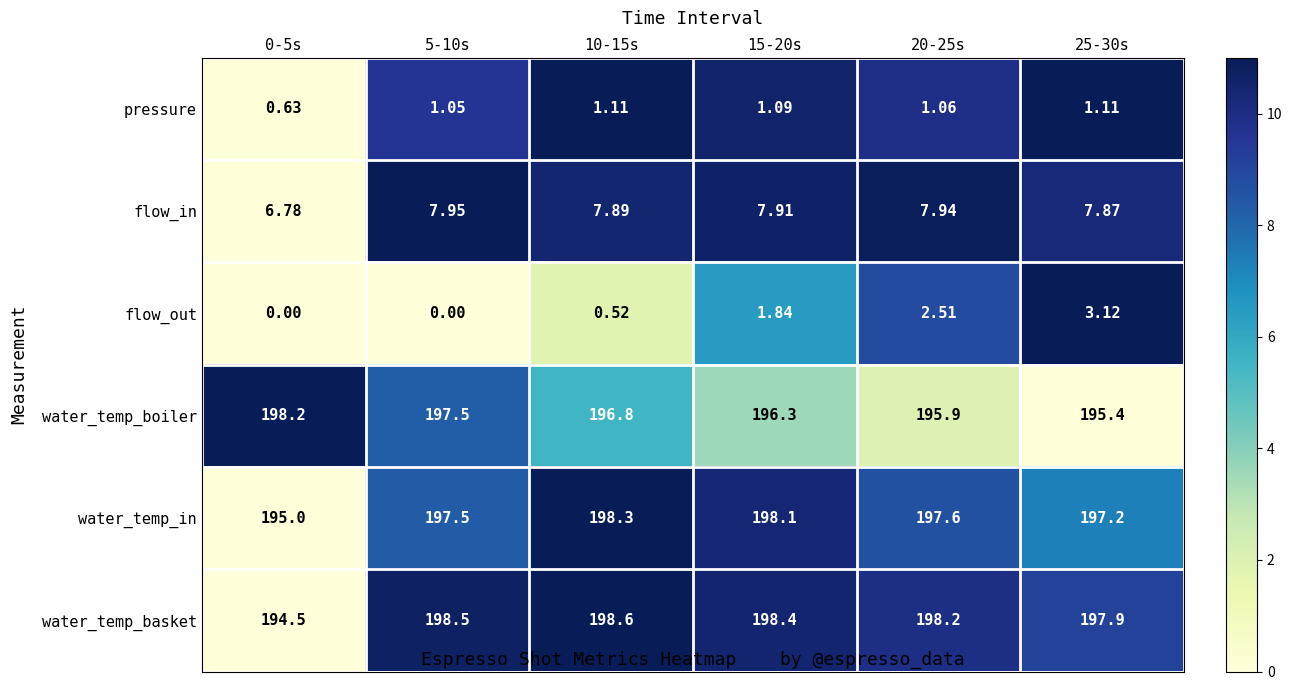

List the series in order of their peak value, highest first.

water_temp_basket, water_temp_in, water_temp_boiler, flow_in, flow_out, pressure